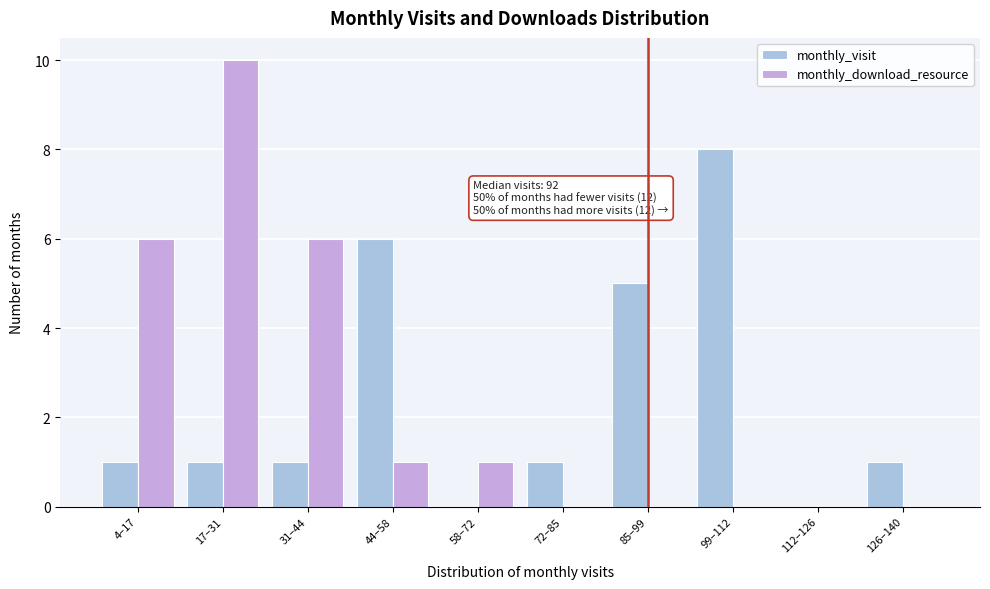

Reading left to right, transcribe all the data shown in this chart.

monthly_visit: 4–17=1	17–31=1	31–44=1	44–58=6	58–72=0	72–85=1	85–99=5	99–112=8	112–126=0	126–140=1
monthly_download_resource: 4–17=6	17–31=10	31–44=6	44–58=1	58–72=1	72–85=0	85–99=0	99–112=0	112–126=0	126–140=0